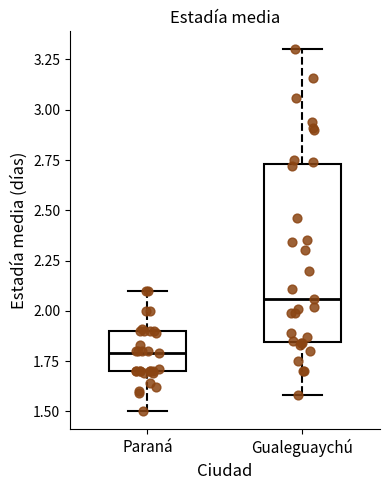

Reading left to right, transcribe this box plot: for each box, give where its median line is, the range the box spans, and where its two whiskers end, as read against the y-axis. The values are not printed on the chart, so give them approximately, as read against the axis.

Paraná: median 1.80, box 1.70 to 1.90, whiskers 1.50 to 2.10
Gualeguaychú: median 2.05, box 1.85 to 2.75, whiskers 1.60 to 3.30